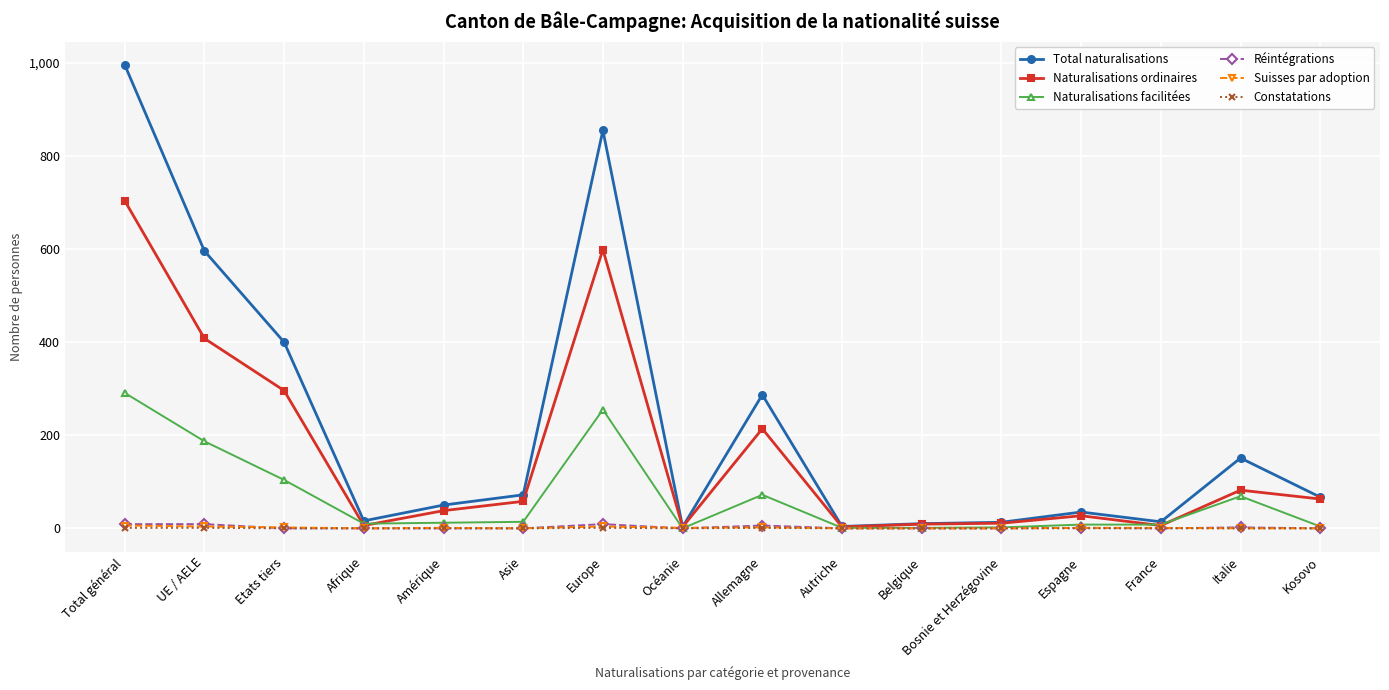

At which category does Naturalisations ordinaires reach its first local peak?

Europe